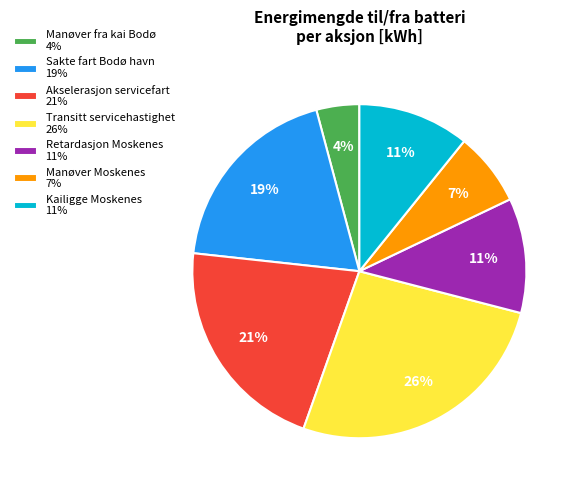

Which slice is the smallest?

Manøver fra kai Bodø 4%